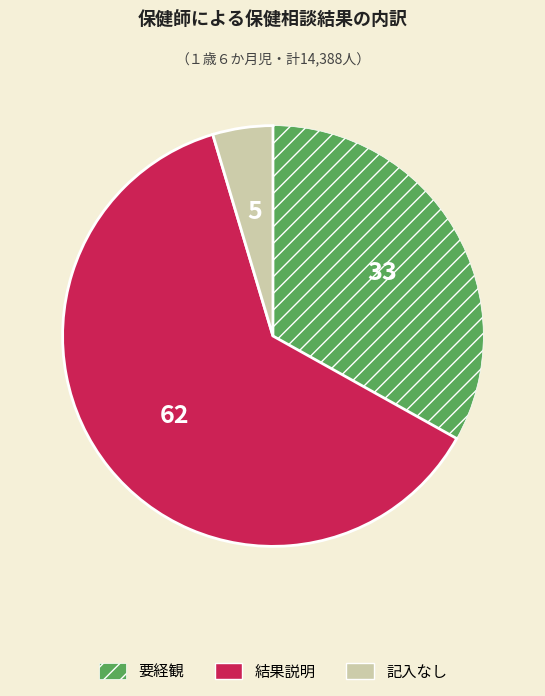

Do 結果説明 and 記入なし together represent more than half of the pie?

Yes